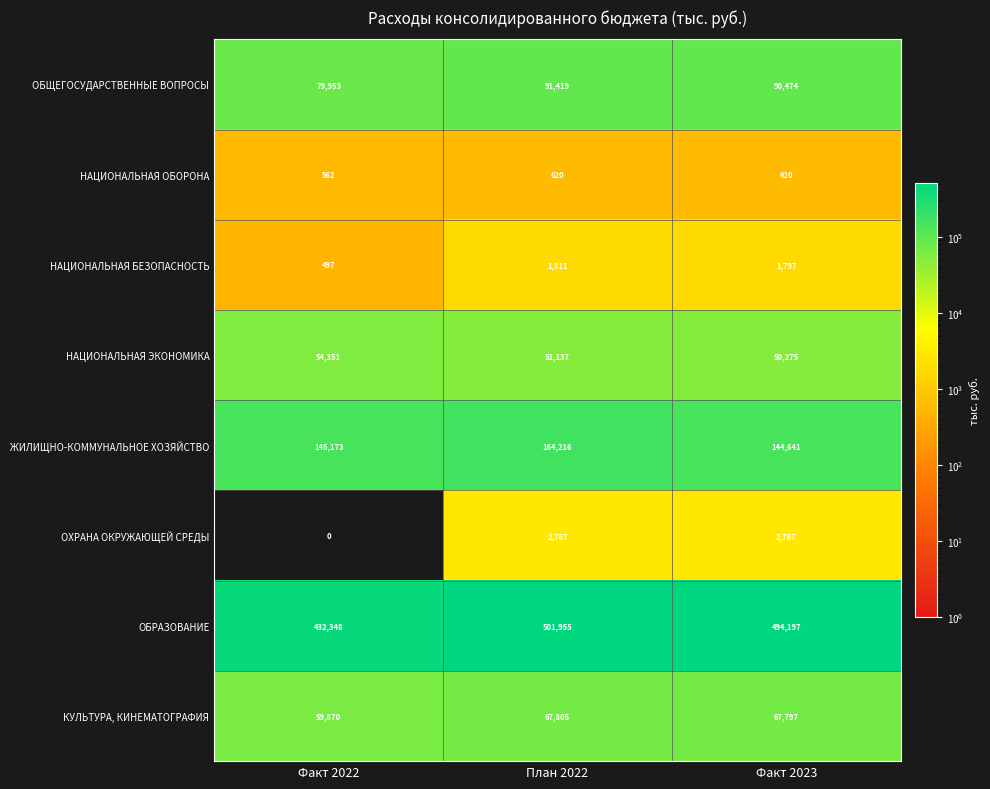

Rank the series by their maximum value, from highest to lowest.

ОБРАЗОВАНИЕ, ЖИЛИЩНО-КОММУНАЛЬНОЕ ХОЗЯЙСТВО, ОБЩЕГОСУДАРСТВЕННЫЕ ВОПРОСЫ, КУЛЬТУРА, КИНЕМАТОГРАФИЯ, НАЦИОНАЛЬНАЯ ЭКОНОМИКА, ОХРАНА ОКРУЖАЮЩЕЙ СРЕДЫ, НАЦИОНАЛЬНАЯ БЕЗОПАСНОСТЬ, НАЦИОНАЛЬНАЯ ОБОРОНА